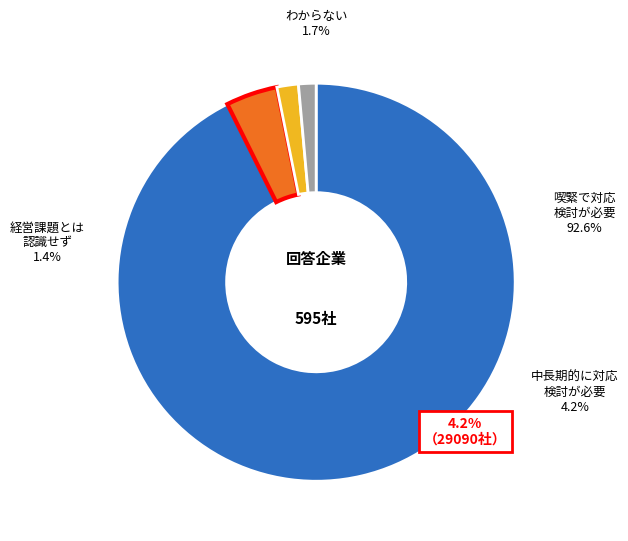

Is 27 the majority of the pie?

No